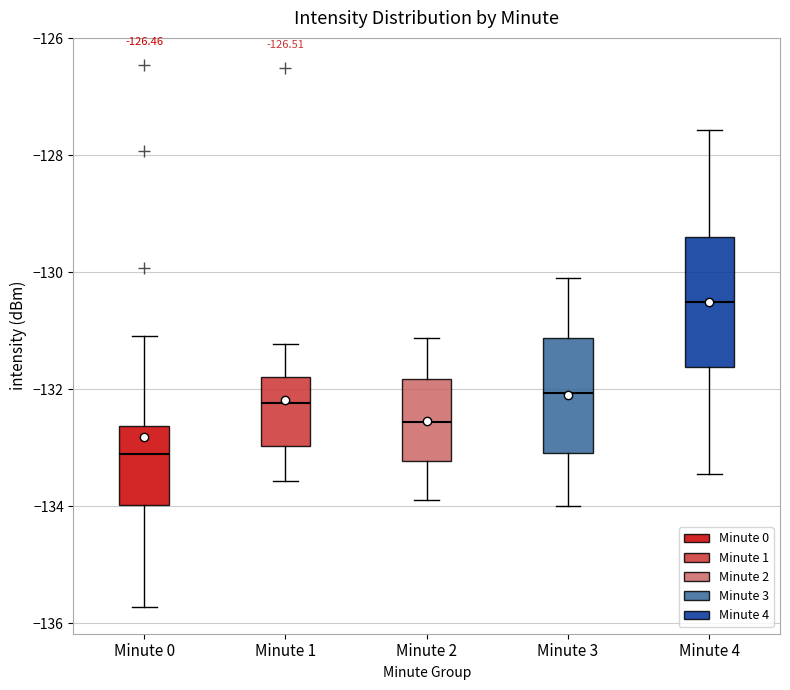

Reading left to right, transcribe this box plot: for each box, give where its median line is, the range the box spans, and where its two whiskers end, as read against the y-axis. The values are not printed on the chart, so give them approximately, as read against the axis.

Minute 0: median -133.2, box -134.0 to -132.6, whiskers -135.8 to -131.0
Minute 1: median -132.2, box -133.0 to -131.8, whiskers -133.6 to -131.2
Minute 2: median -132.6, box -133.2 to -131.8, whiskers -134.0 to -131.2
Minute 3: median -132.0, box -133.0 to -131.2, whiskers -134.0 to -130.0
Minute 4: median -130.6, box -131.6 to -129.4, whiskers -133.4 to -127.6